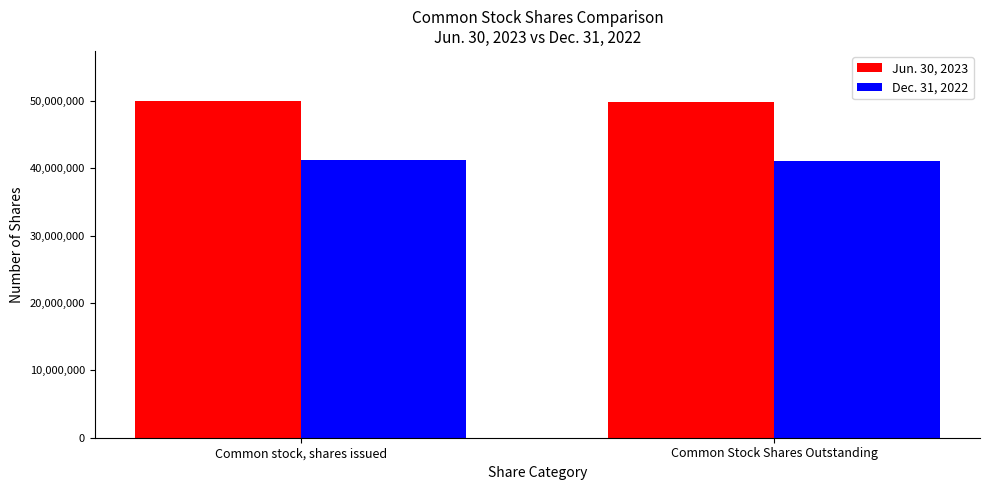

What is the label of the 2nd bar from the left?

Common Stock Shares Outstanding